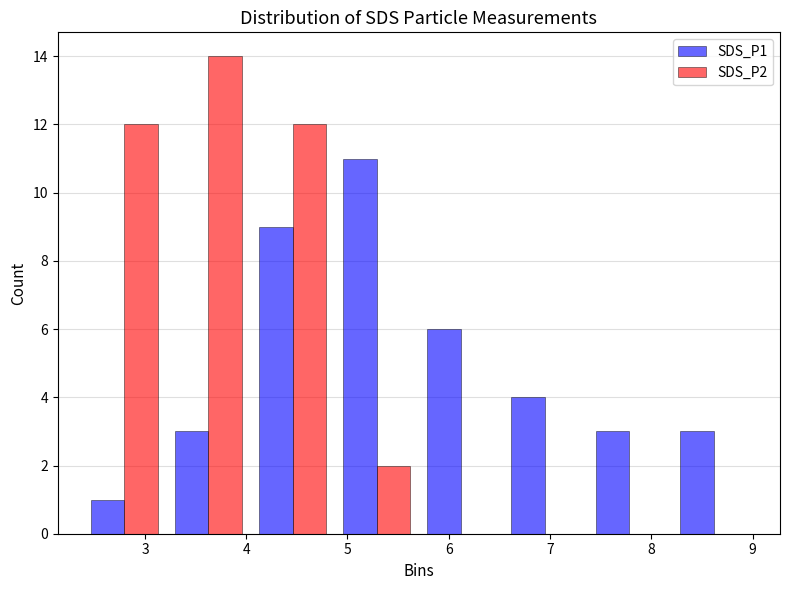

In the SDS_P1 series, which range on the x-axis has the tallest bar?

4.9 to 5.7